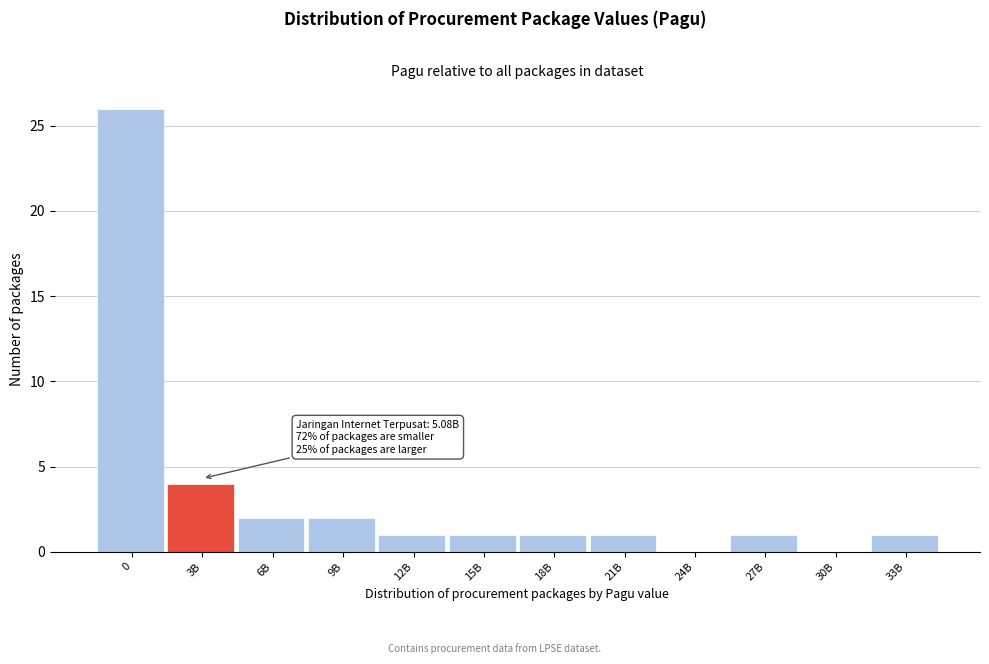

Reading right to left, transcribe all the data shown in this chart.

33B=1	30B=0	27B=1	24B=0	21B=1	18B=1	15B=1	12B=1	9B=2	6B=2	3B=4	0=26